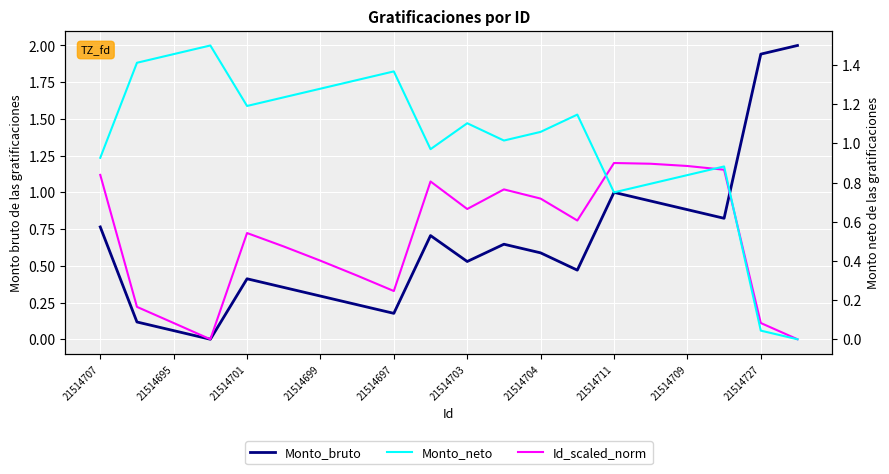

Which series has the largest total across all categories?

Monto_neto